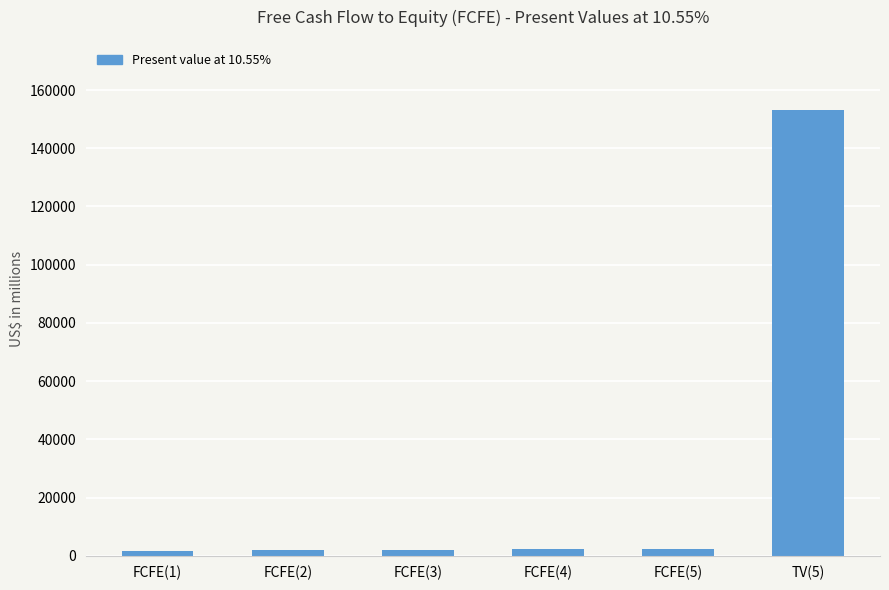

Is it true that the value at FCFE(1) is 1470?

True